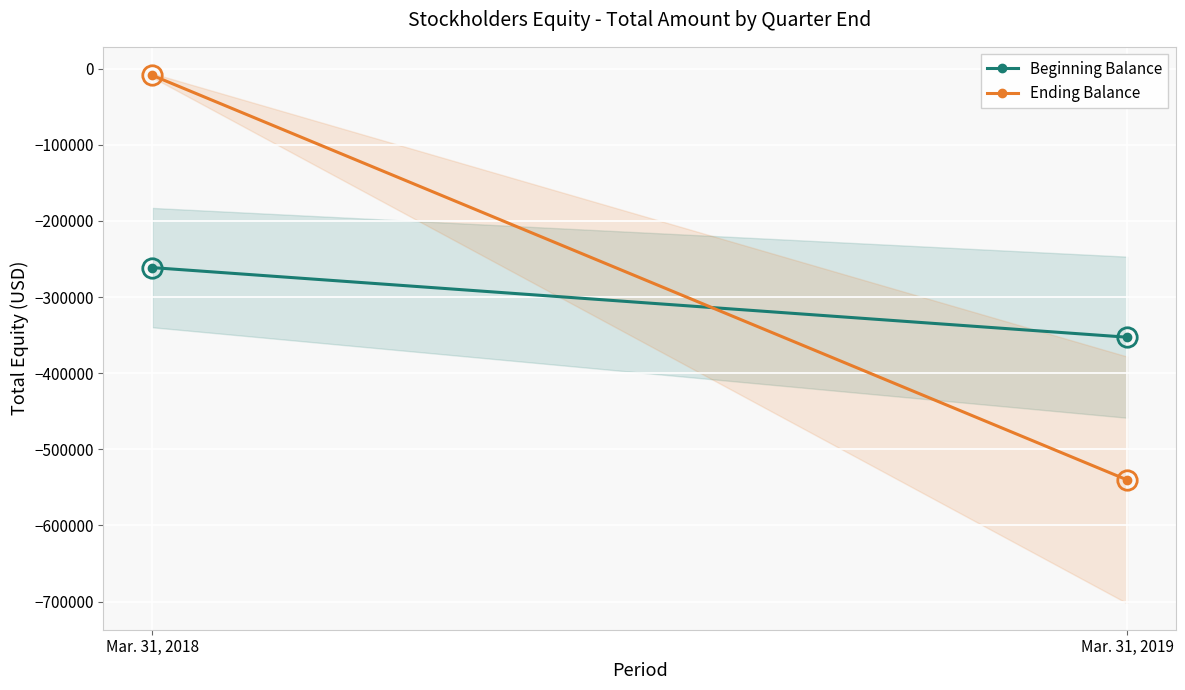

Is it true that Ending Balance equals -14623 at Mar. 31, 2018?

False